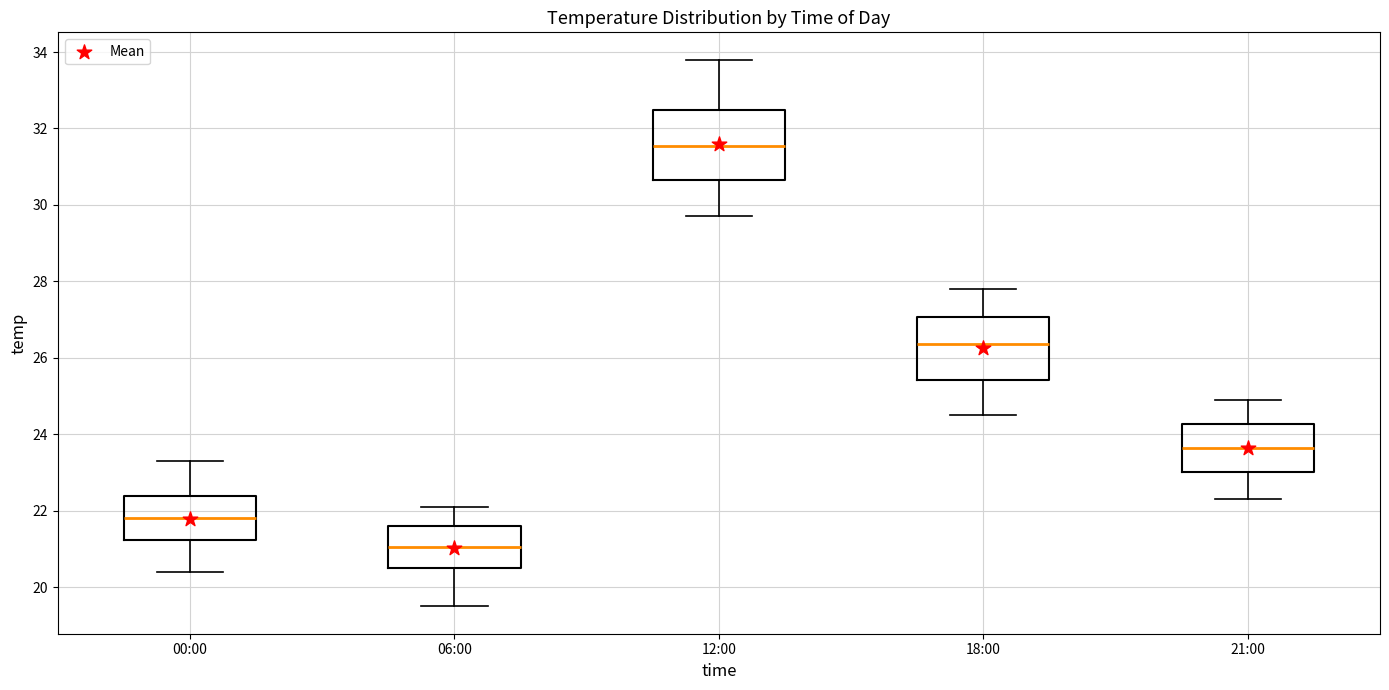

Reading left to right, transcribe this box plot: for each box, give where its median line is, the range the box spans, and where its two whiskers end, as read against the y-axis. The values are not printed on the chart, so give them approximately, as read against the axis.

00:00: median 21.8, box 21.2 to 22.4, whiskers 20.4 to 23.4
06:00: median 21.0, box 20.6 to 21.6, whiskers 19.6 to 22.2
12:00: median 31.6, box 30.6 to 32.4, whiskers 29.8 to 33.8
18:00: median 26.4, box 25.4 to 27.0, whiskers 24.6 to 27.8
21:00: median 23.6, box 23.0 to 24.2, whiskers 22.4 to 25.0